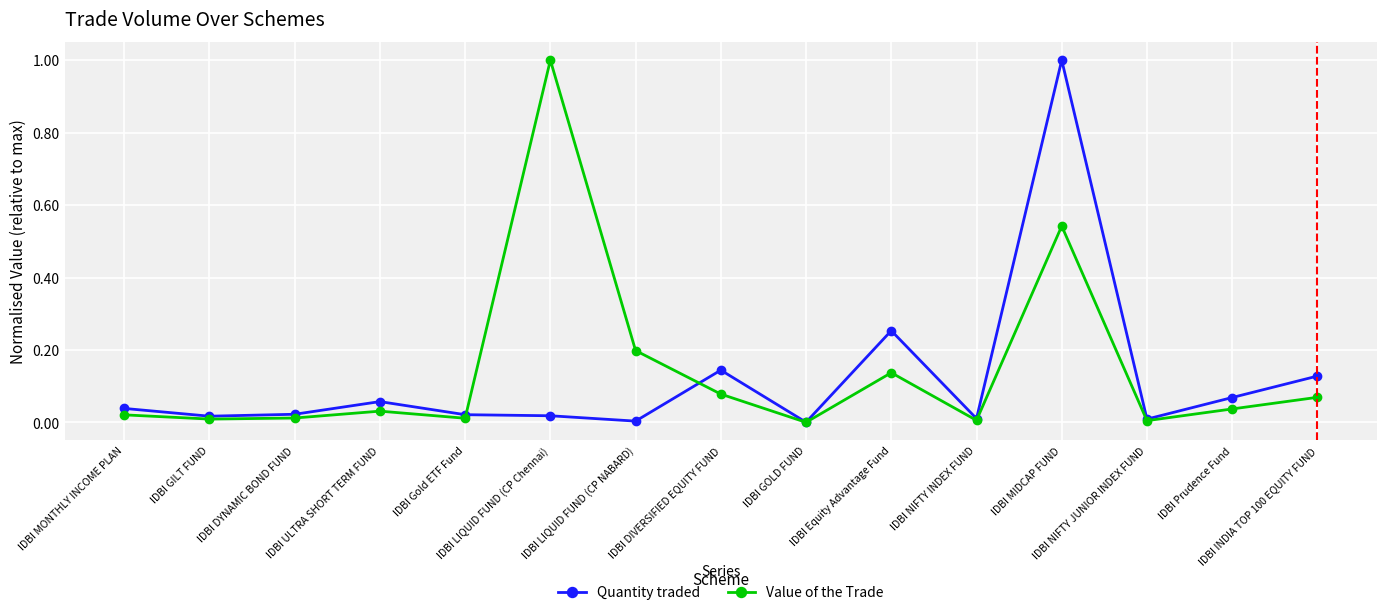

Count the number of categories in the chart.

15